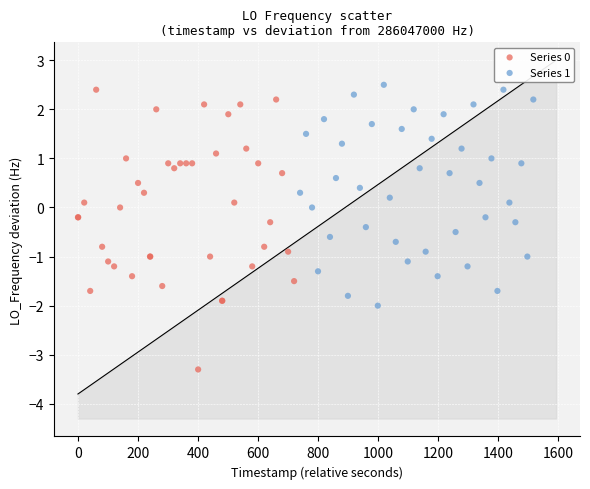

Which series contains the lowest Y value?

Series 0